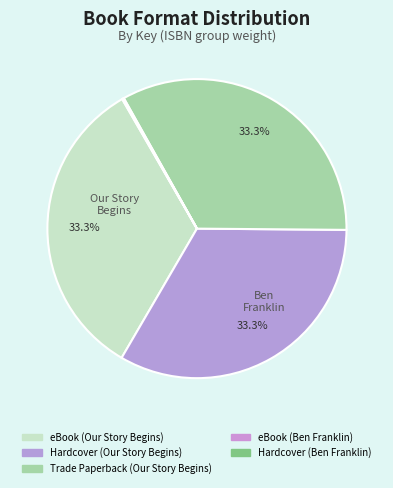

Is it true that Trade Paperback (Our Story Begins) is 23% of the pie?

False